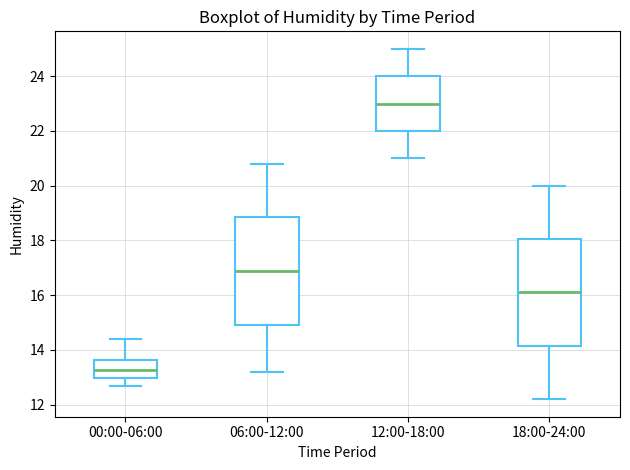

Which box's median line is the highest?

12:00-18:00